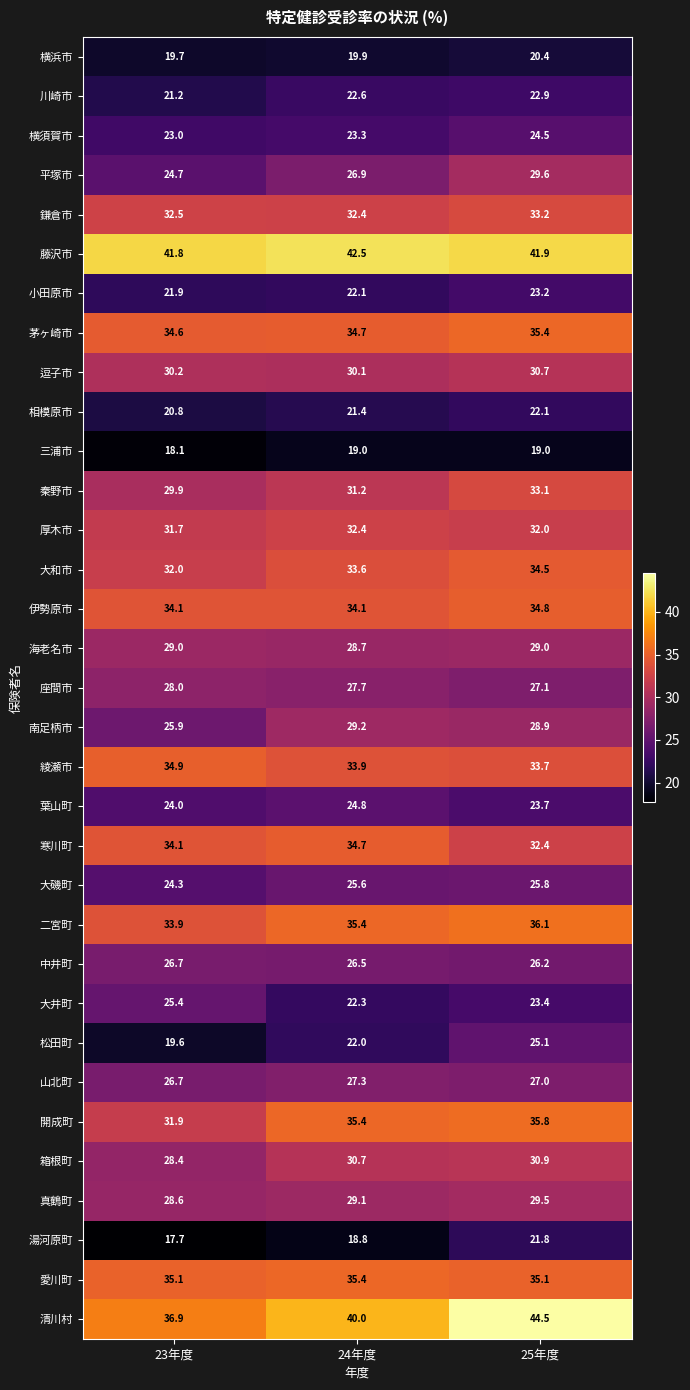

What is the minimum value for 横浜市?

19.7